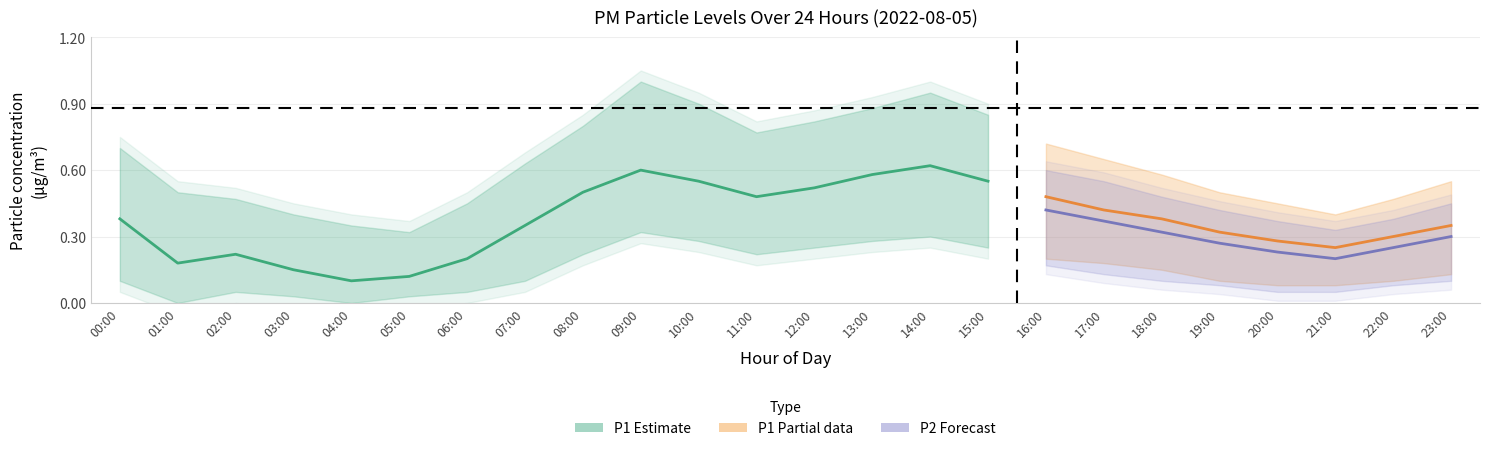

How many values in P1_lower are above zero?

22